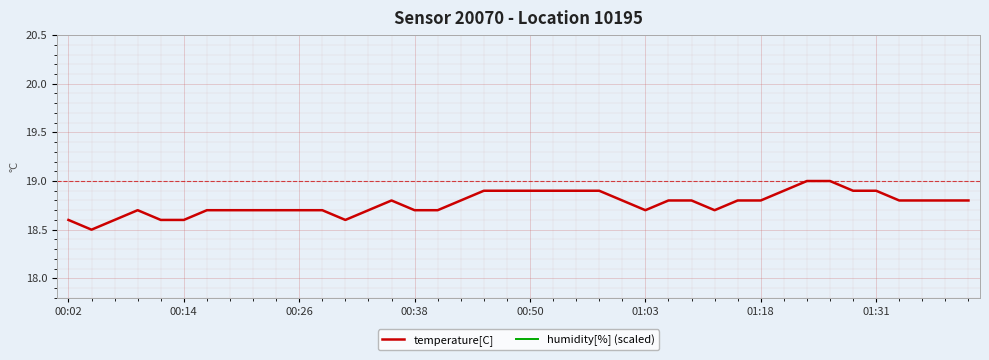

What are all the series names shown in the legend?

temperature[C], humidity[%] (scaled)